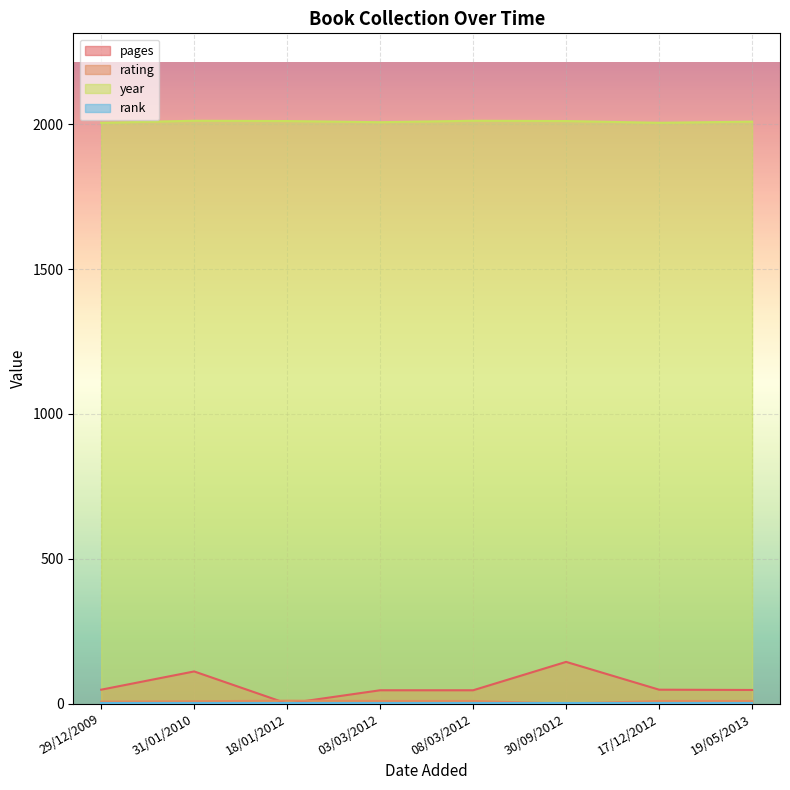

True or false: rank has a value of 1 at 19/05/2013.

True